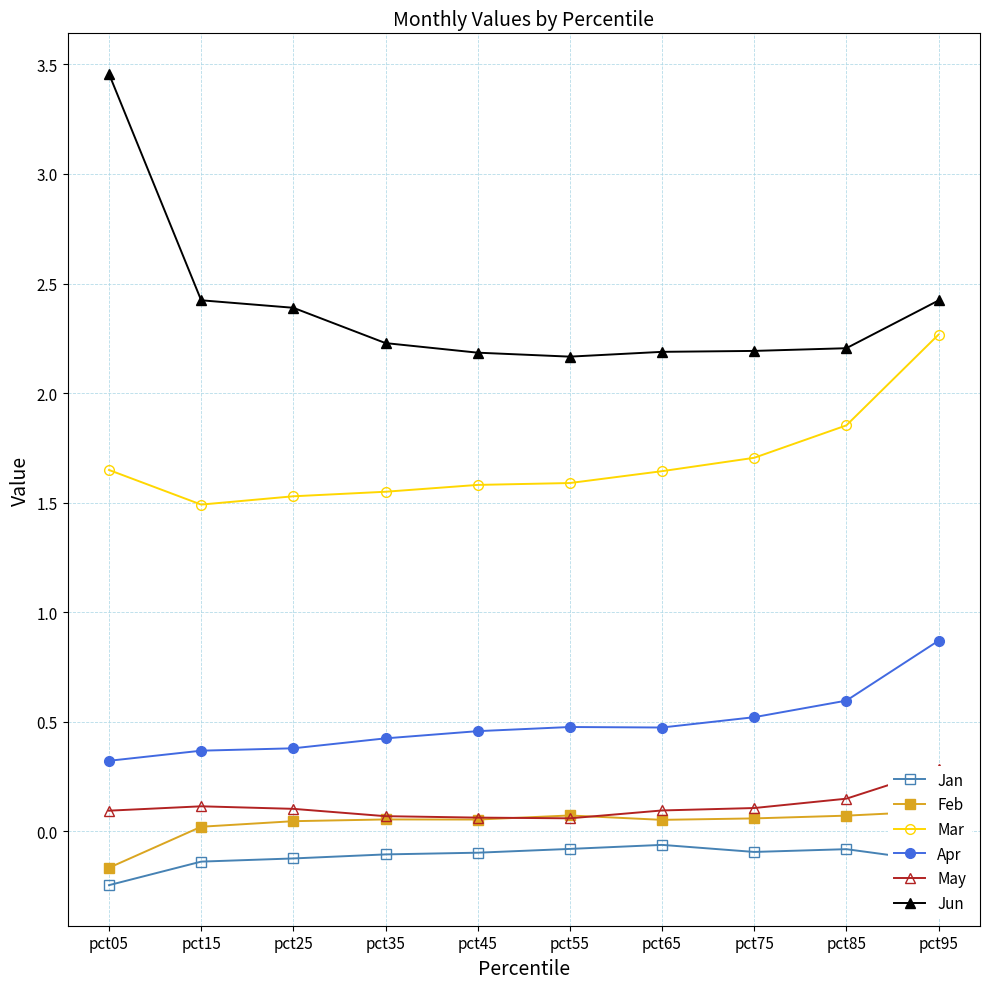

What is the total value across all series at pct65?

4.4